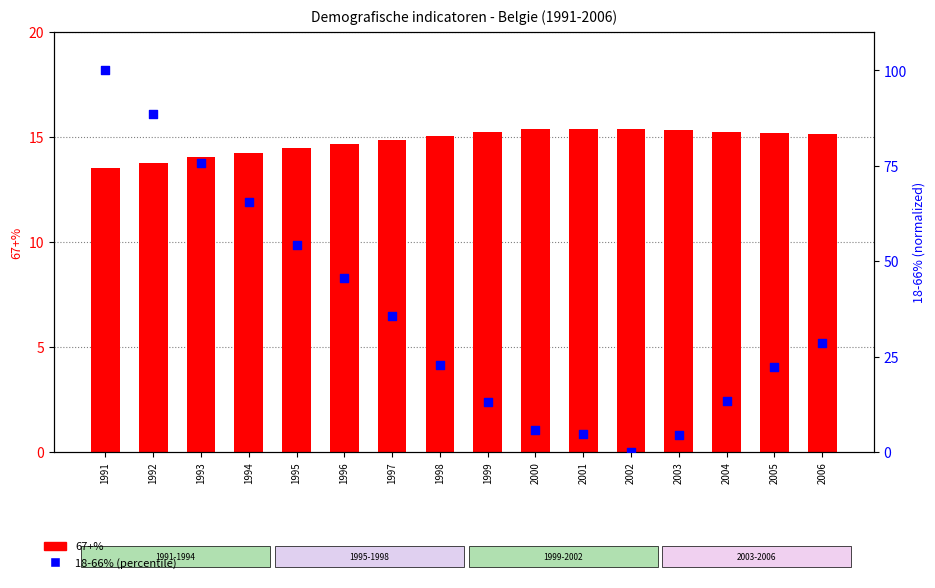

At how many categories does at least one series exceed 56?

4